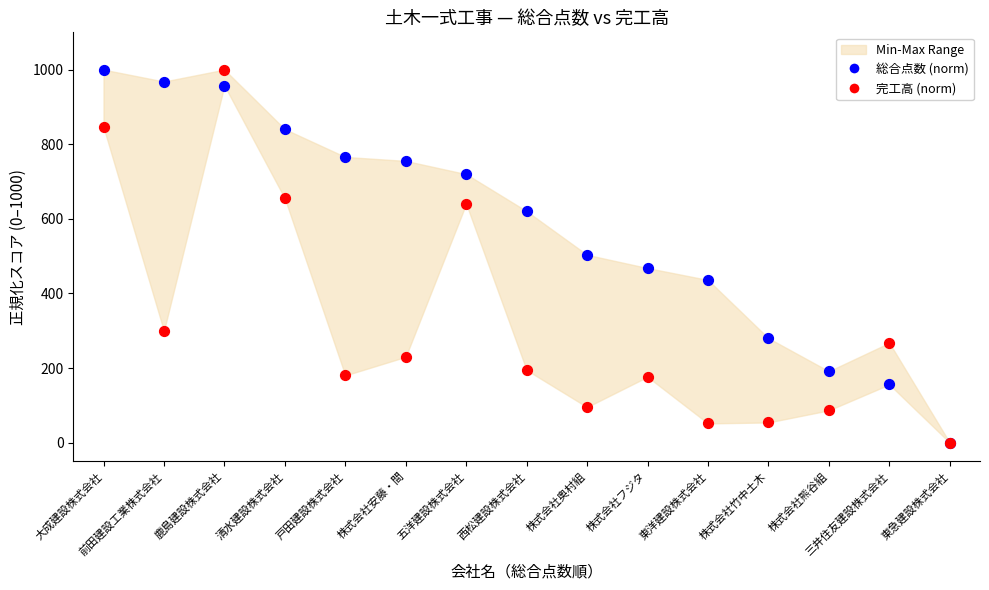

Which series reaches the minimum Y coordinate?

総合点数 (norm)